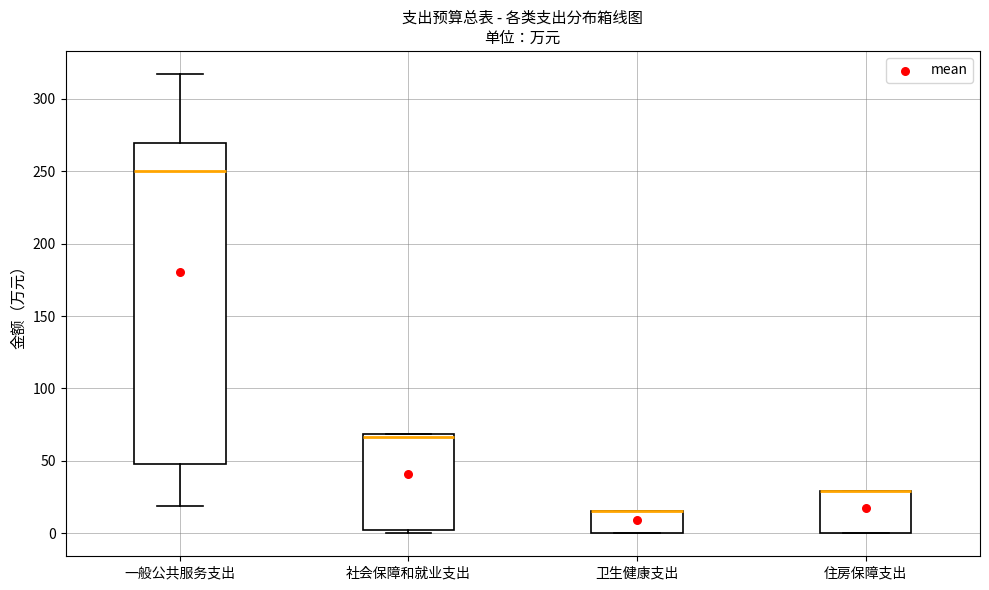

Reading left to right, read every box against the y-axis: the position of its median line, the range the box covers, and the ends of its whiskers. The values are not printed on the chart, so give them approximately, as read against the axis.

一般公共服务支出: median 250, box 50 to 270, whiskers 20 to 315
社会保障和就业支出: median 65, box 0 to 70, whiskers 0 (just below the box's lower edge) to 70
卫生健康支出: median 15 (drawn on the box's upper edge), box 0 to 15, whiskers 0 to 15
住房保障支出: median 30 (drawn on the box's upper edge), box 0 to 30, whiskers 0 to 30